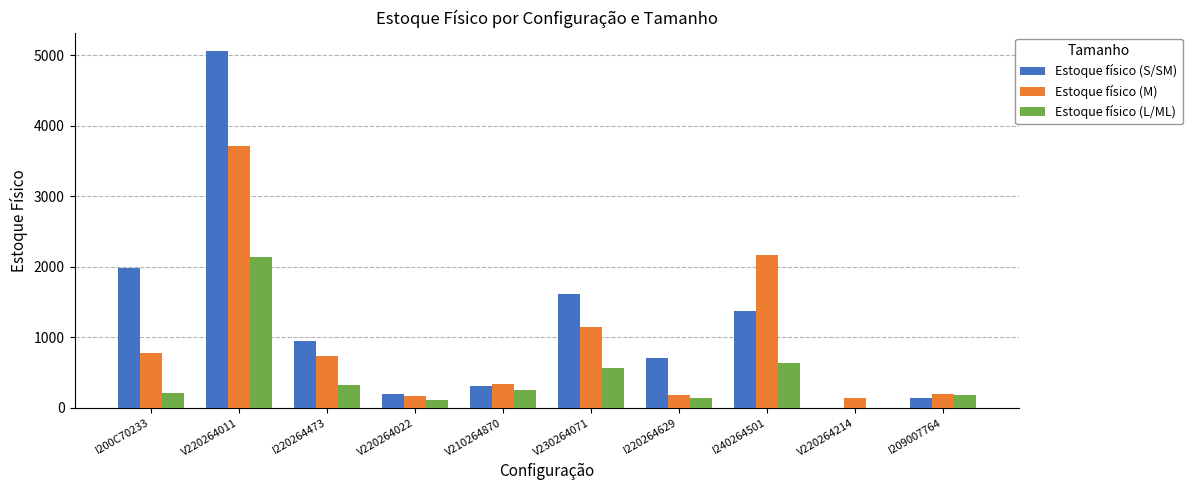

Between I220264473 and I240264501, which series saw the biggest shift?

Estoque físico (M)